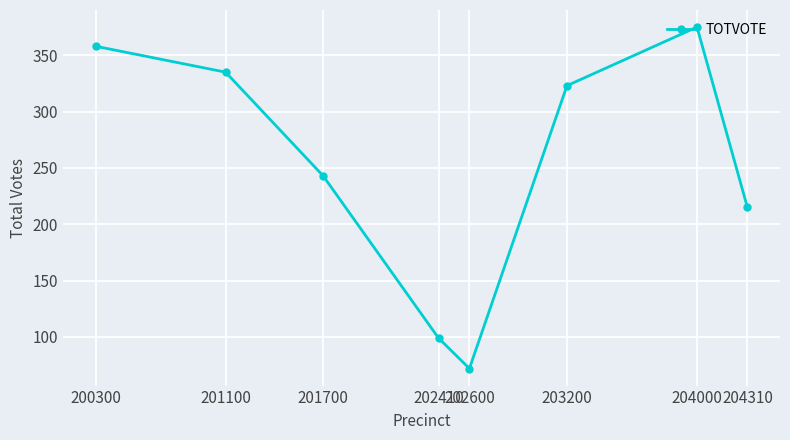

Reading left to right, list all the values displayed in this chart.

200300=358	201100=335	201700=243	202410=99	202600=72	203200=323	204000=375	204310=215